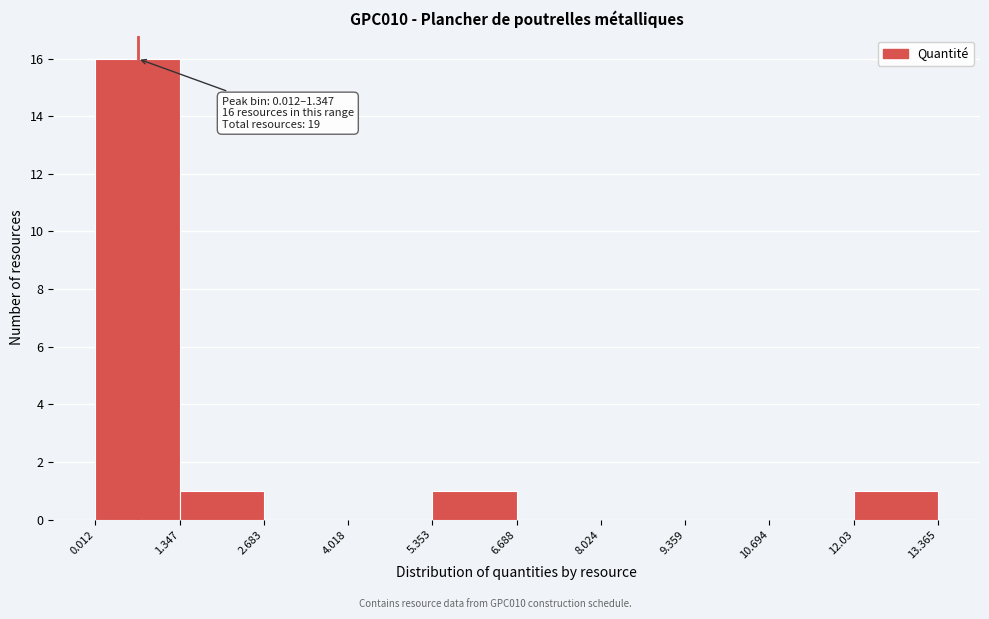

Which range on the x-axis has the tallest bar?

0.012 to 1.347